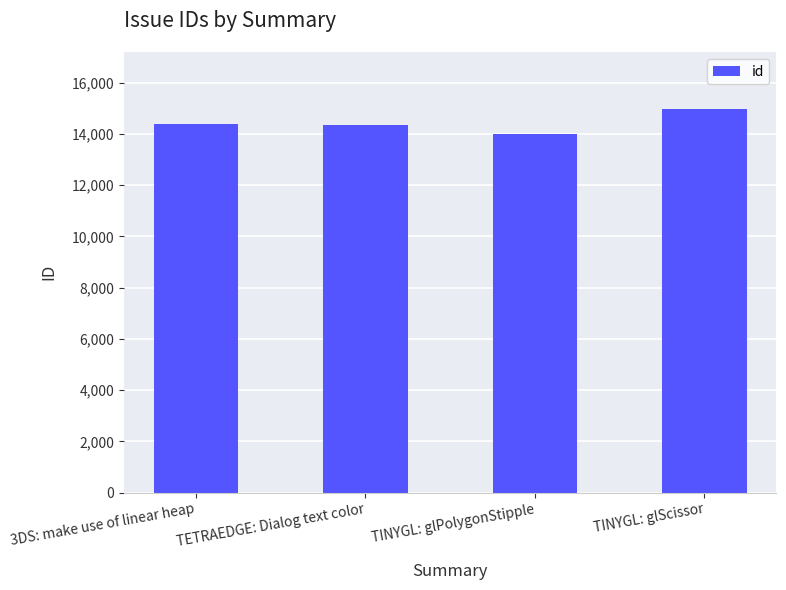

What is the label of the 1st bar from the left?

3DS: make use of linear heap